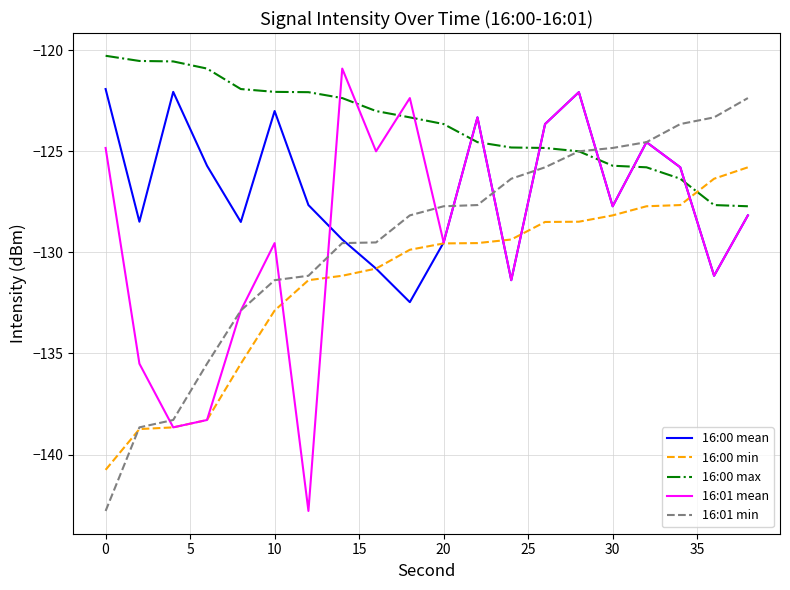

What is the maximum value for 16:01 mean?

-120.9